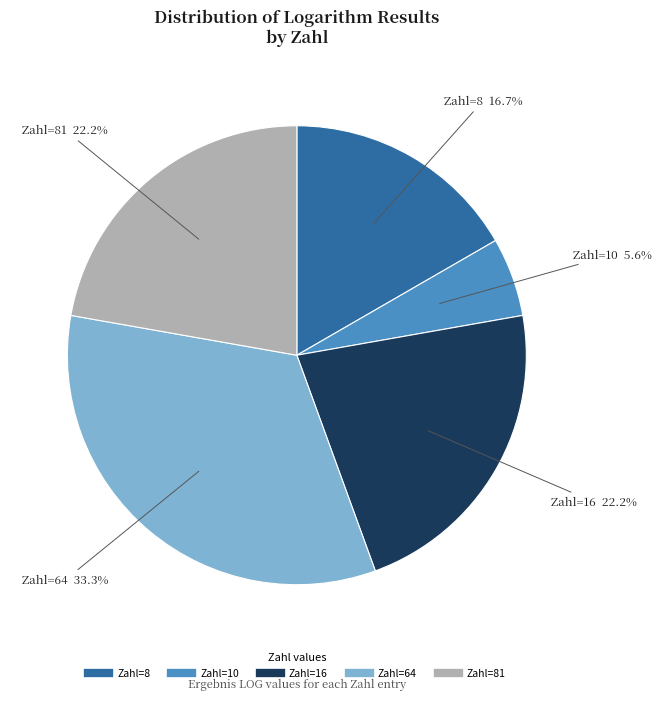

Does any single category account for the majority?

No